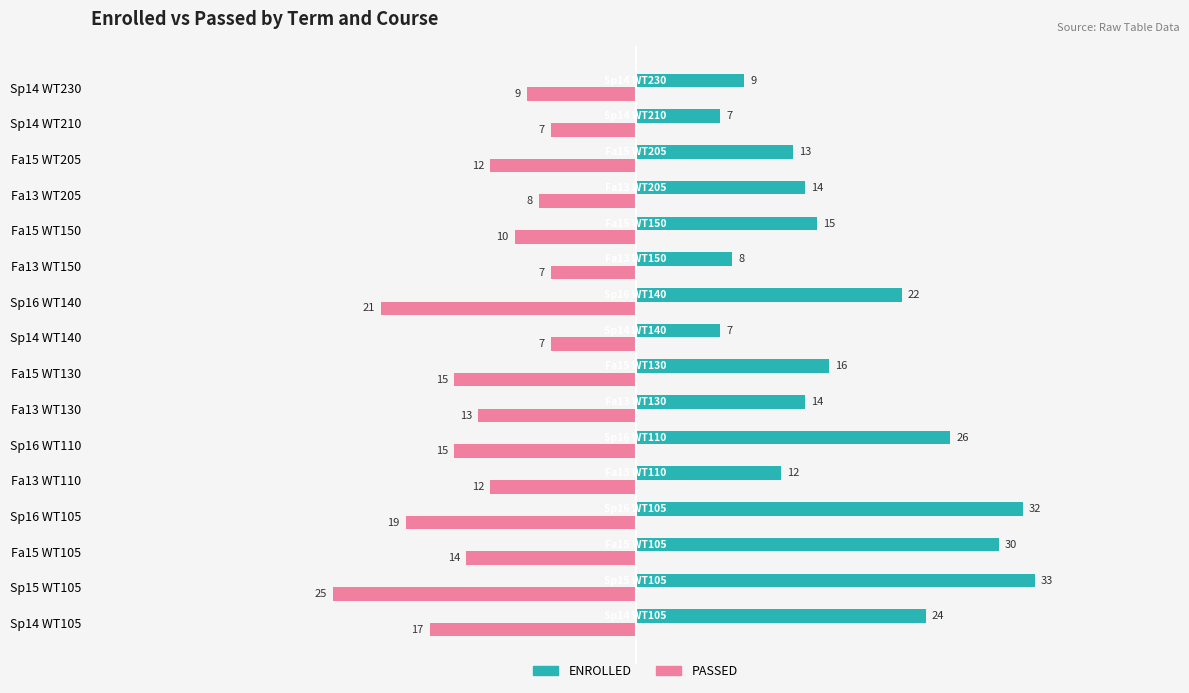

Where is ENROLLED nearest to the value 20?

Sp16 WT140